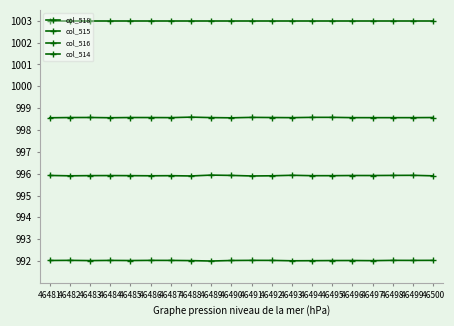

List the labels in order of col_515 value, smallest first.

46491, 46488, 46500, 46482, 46492, 46486, 46494, 46487, 46495, 46485, 46483, 46484, 46497, 46496, 46481, 46490, 46498, 46499, 46493, 46489